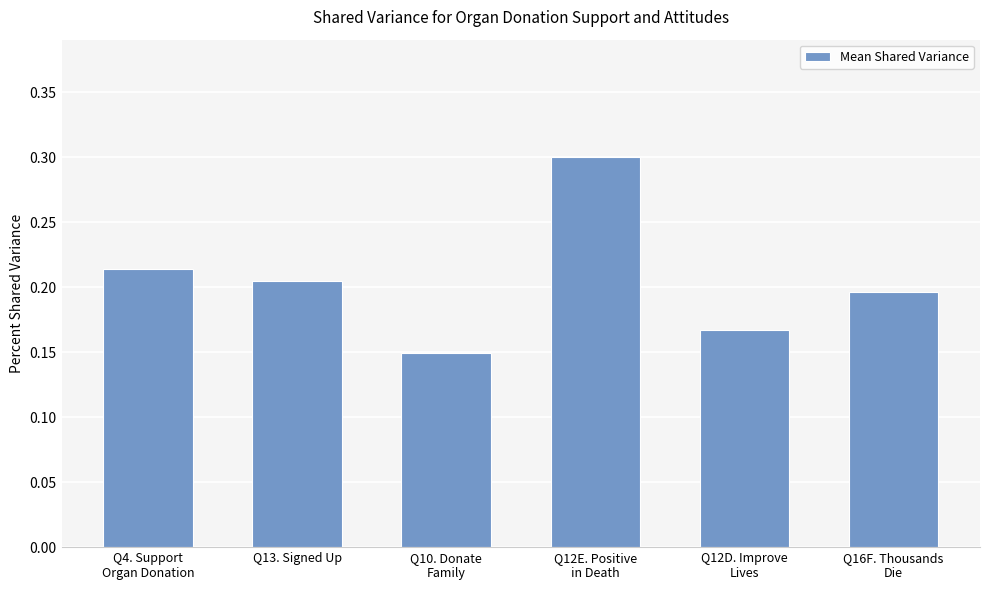

List the labels in order of value, largest first.

Q12E. Positive
in Death, Q4. Support
Organ Donation, Q13. Signed Up, Q16F. Thousands
Die, Q12D. Improve
Lives, Q10. Donate
Family